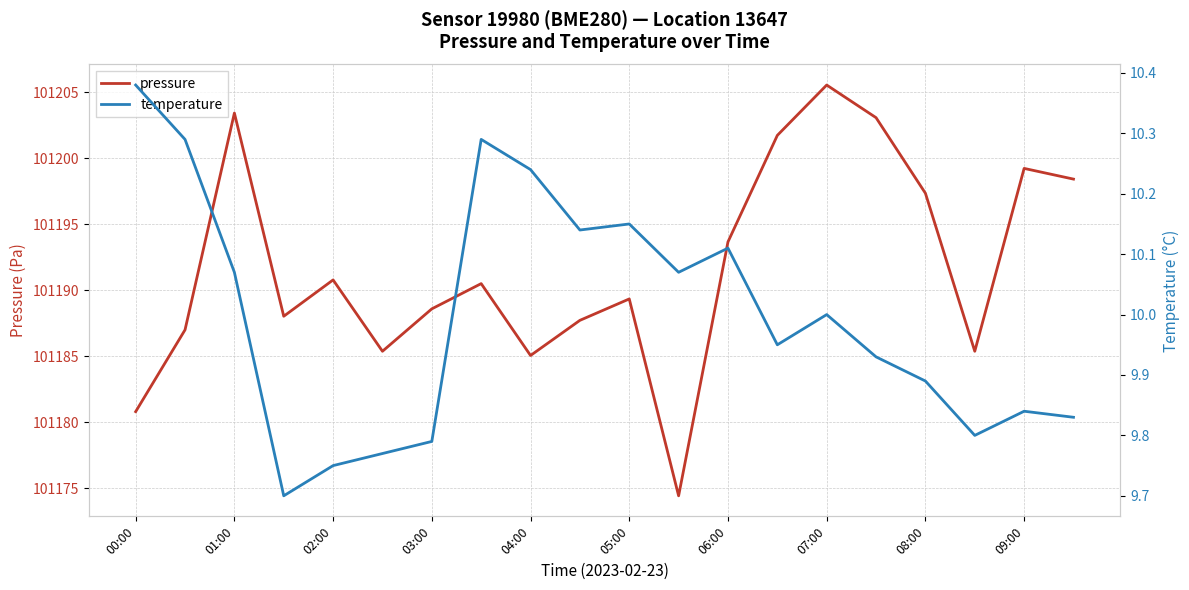

What is the difference between the pressure values at 08:00 and 05:00?

8.0